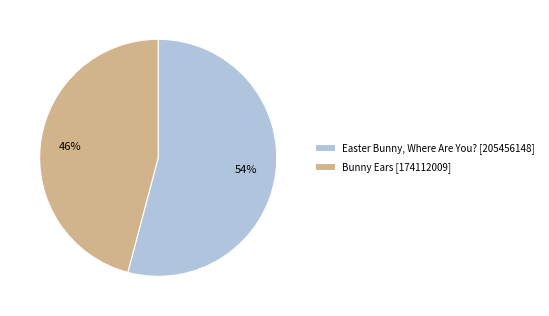

Does Bunny Ears account for over 50% of the chart?

No